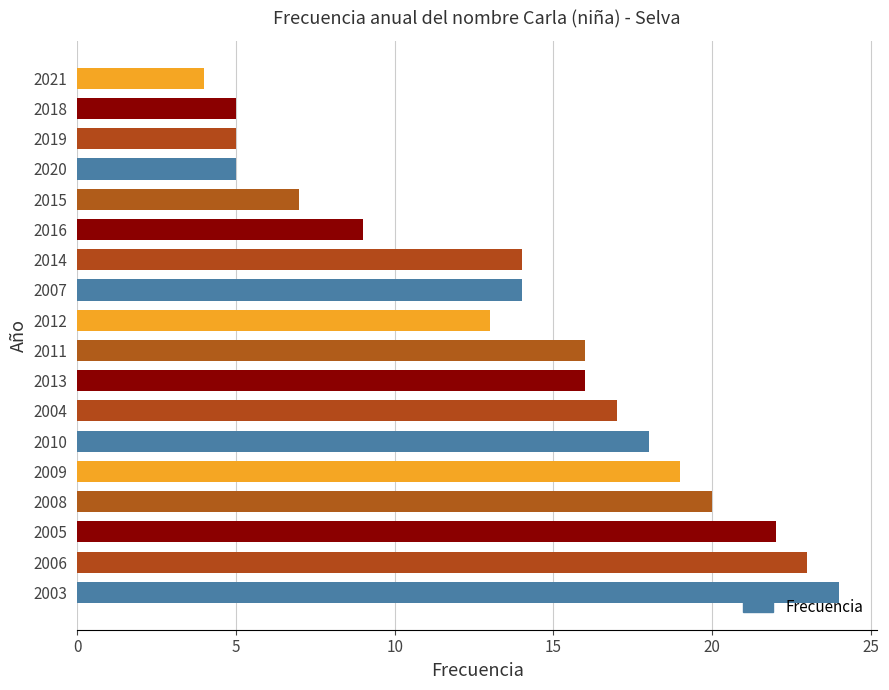

What is the greatest value displayed?

24